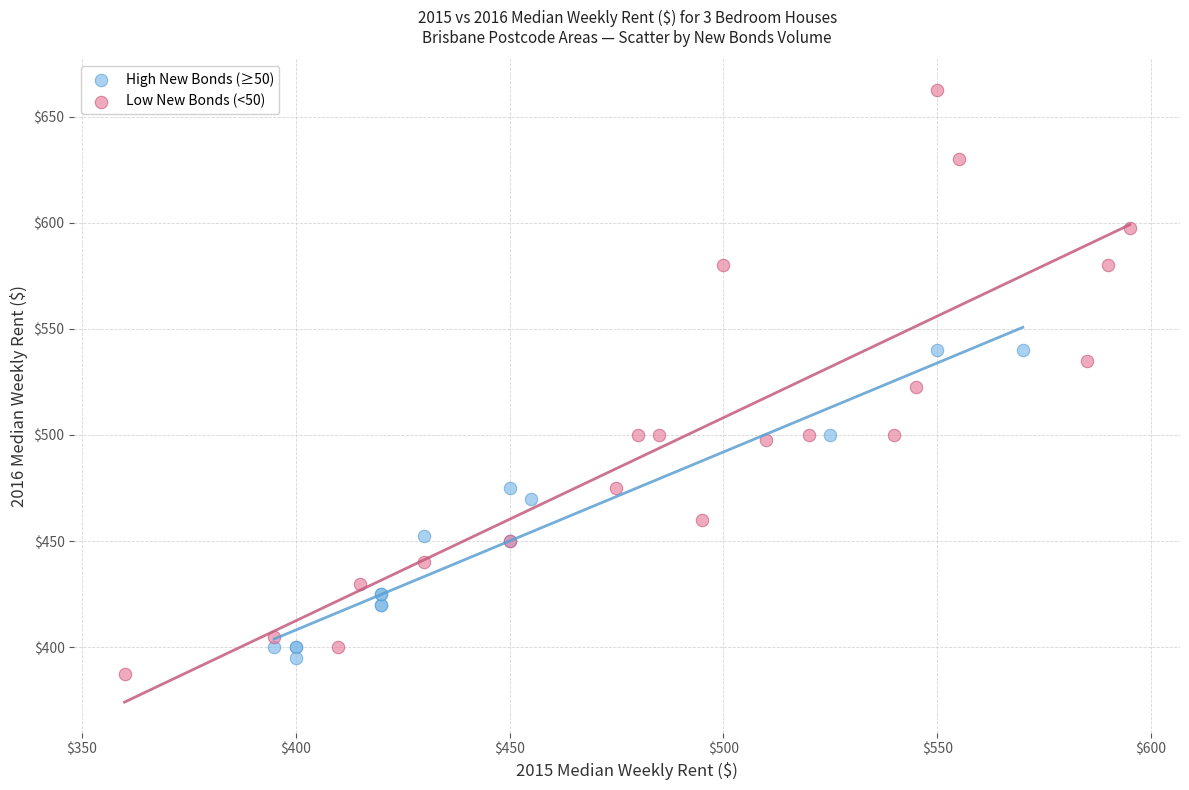

Which series has the largest Y range (max minus min)?

Low New Bonds (<50)